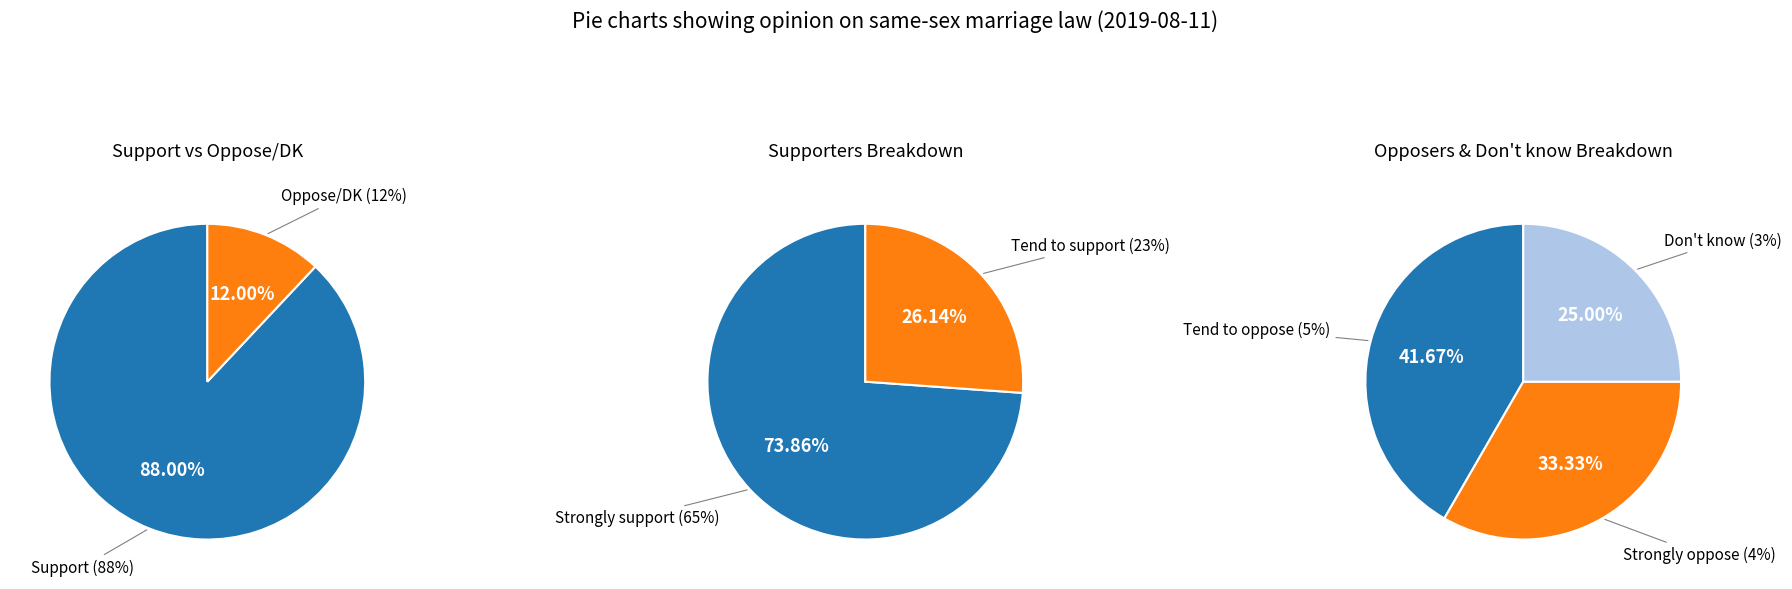

Which slice is the largest?

Strongly support